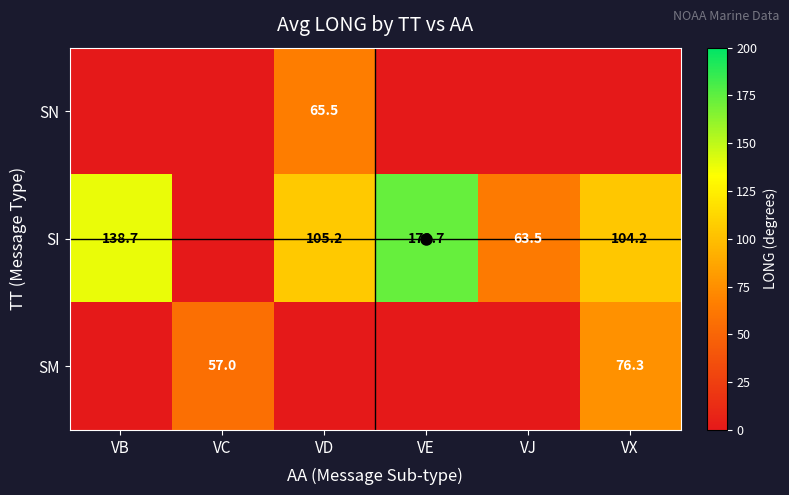

Which category has the highest value in the SN series?

VD